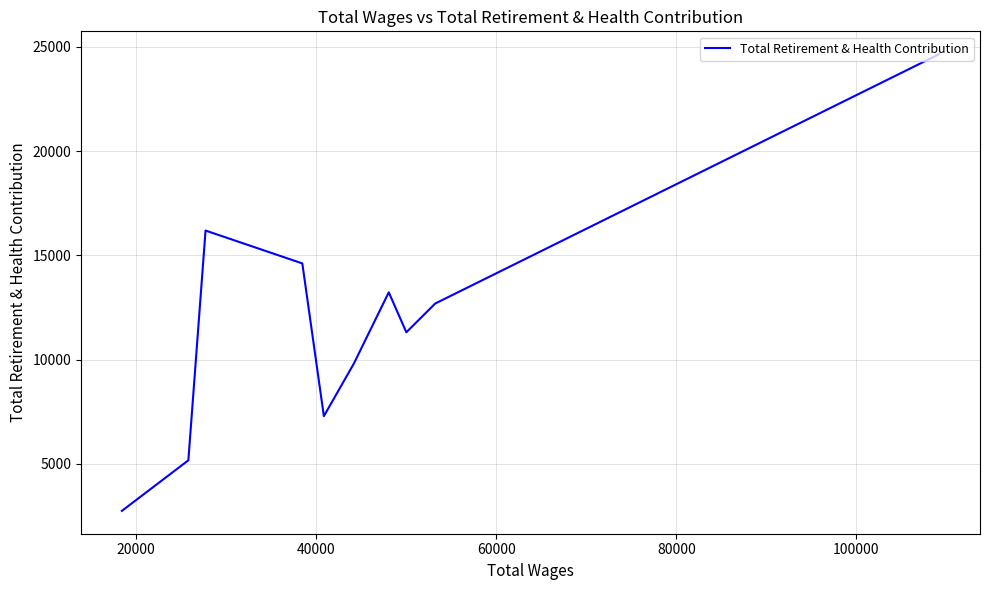

Is it true that the value at 80000 is 17455?

False